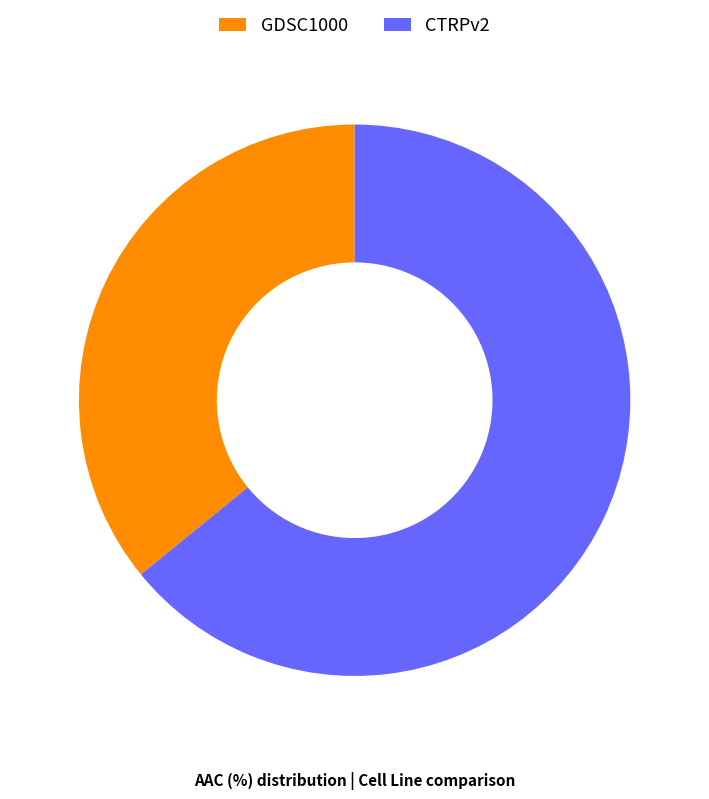

Count the number of slices in the pie.

2